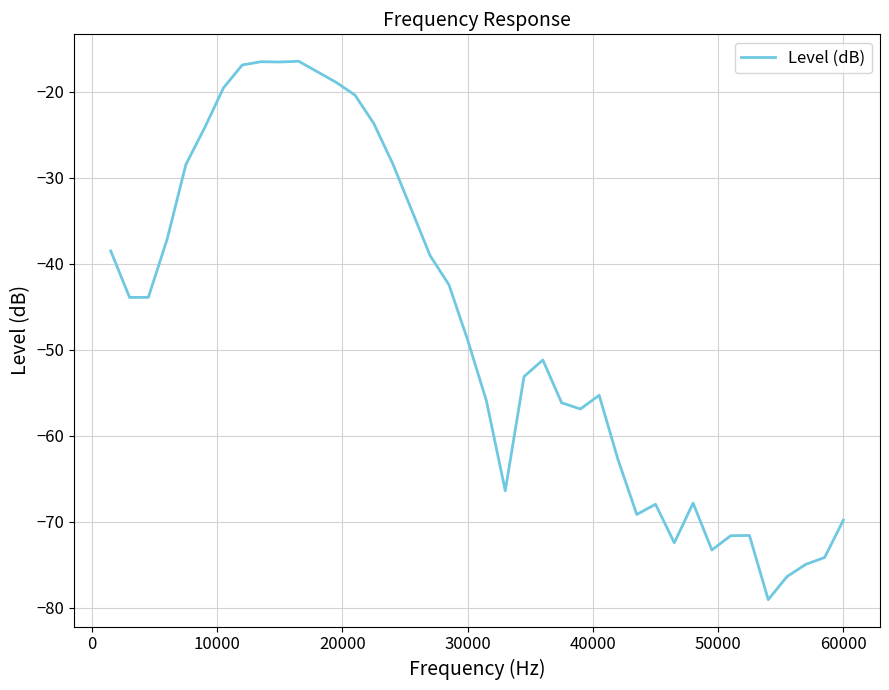

What is the greatest value displayed?

-16.4